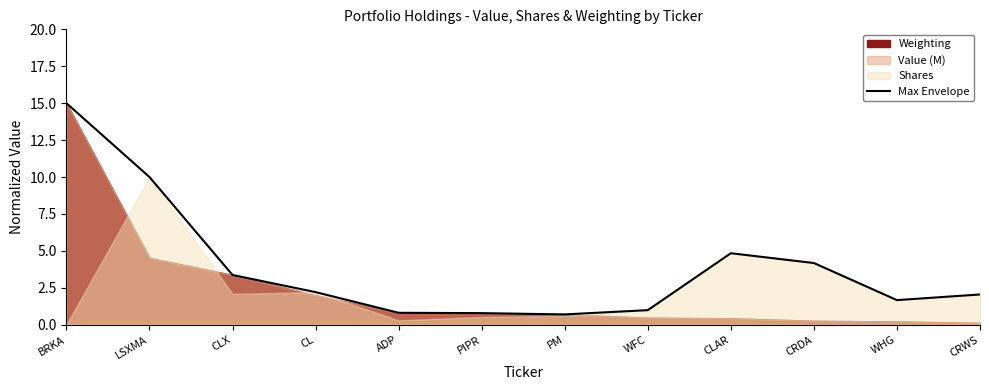

Rank the categories by value from lowest to highest.

PM, PIPR, ADP, WFC, WHG, CRWS, CL, CLX, CRDA, CLAR, LSXMA, BRKA